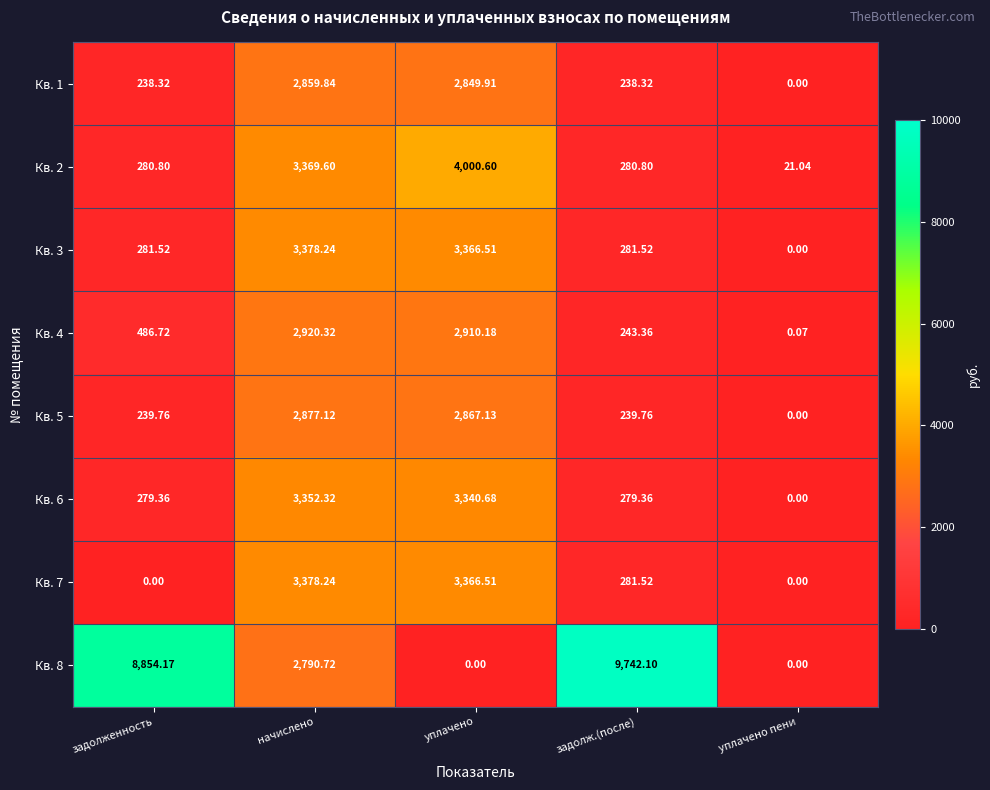

At which category is the sum across all series the highest?

начислено